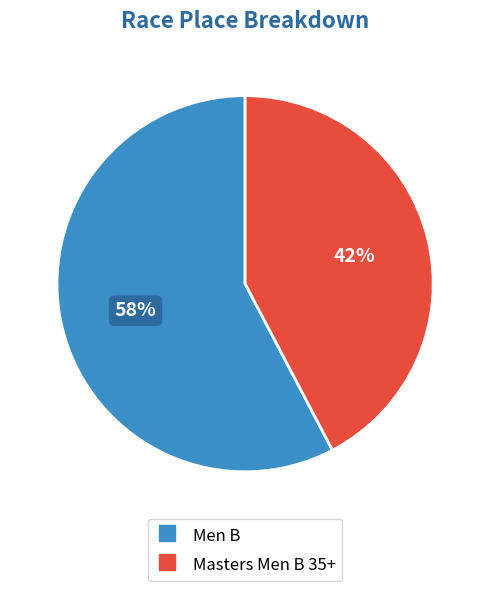

To the nearest percent, what is the average slice percentage?

50%